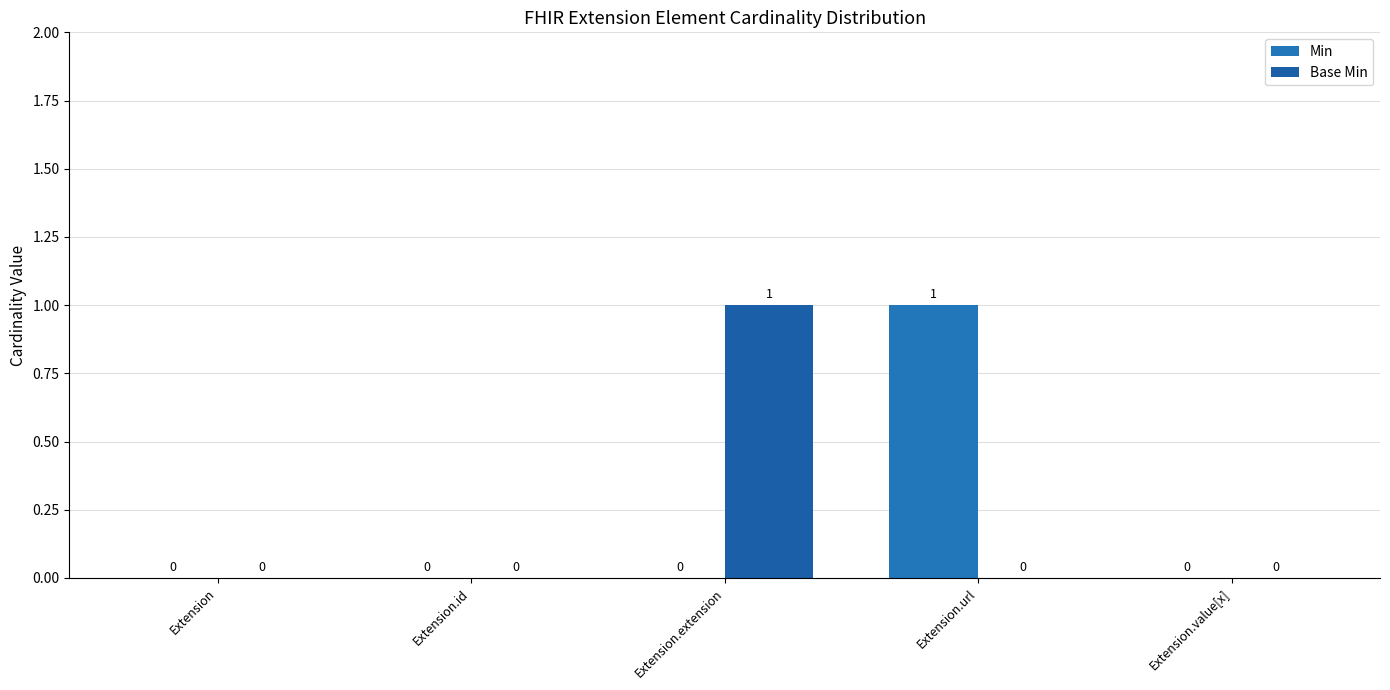

Between Extension.id and Extension.extension, which series saw the biggest shift?

Base Min